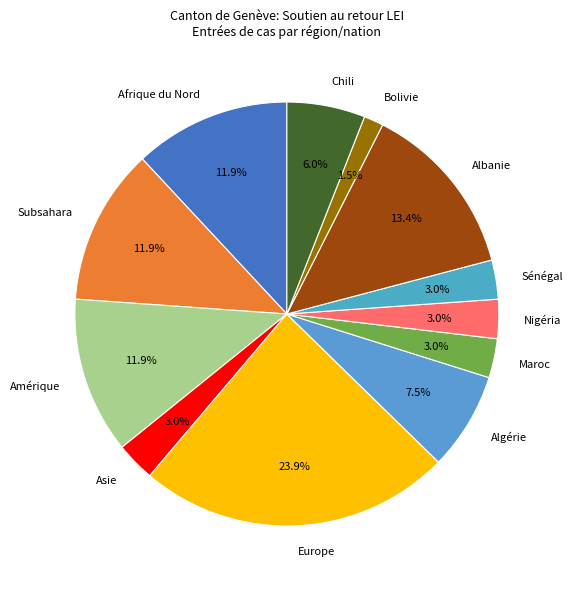

What percentage is the Afrique du Nord slice, to the nearest percent?

12%